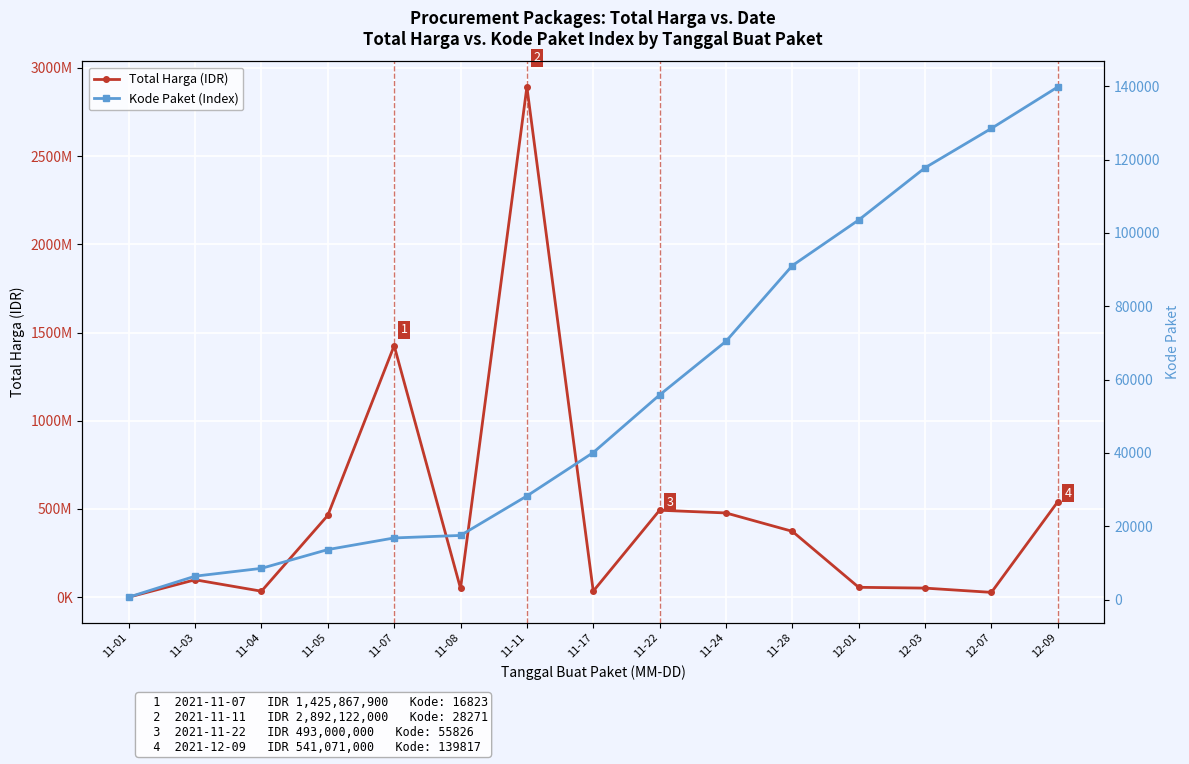

Which series has the largest range (max minus min)?

Total Harga (IDR)